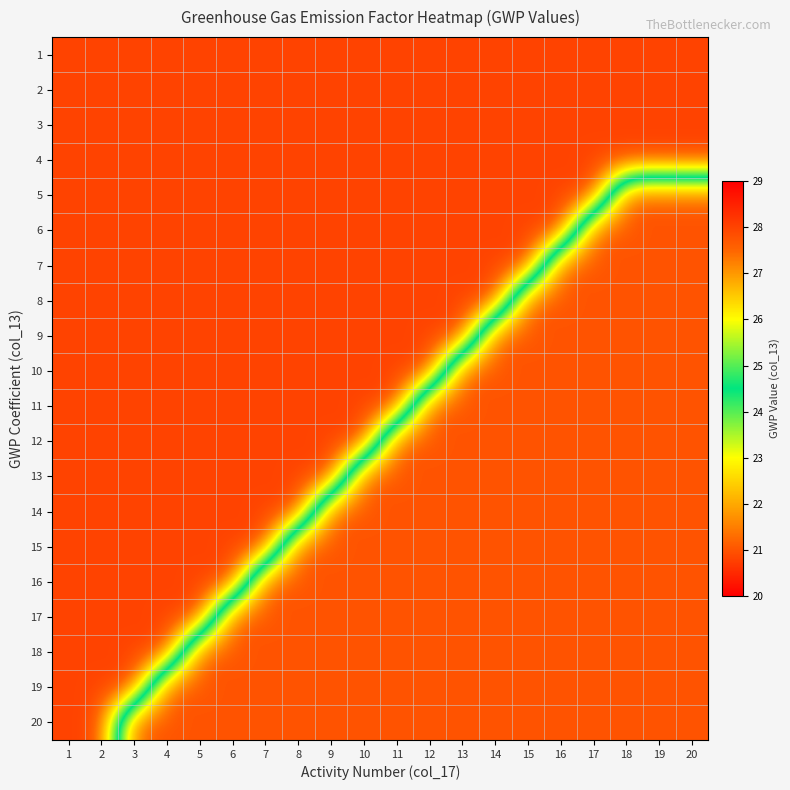

Which series has the widest spread of values?

5